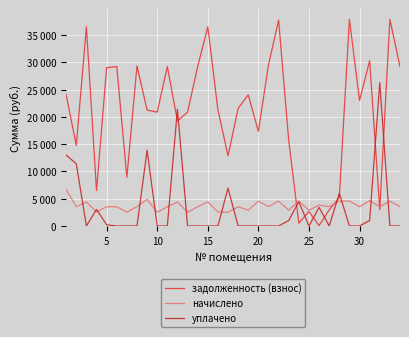

Is this an area chart (filled region under the line)?

No